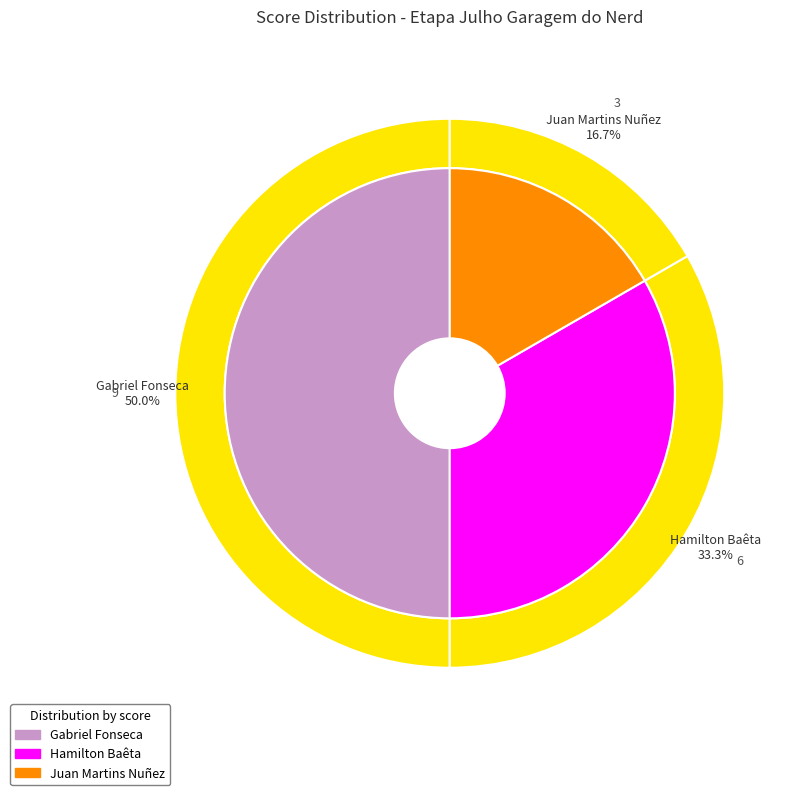

Is it true that Juan Martins Nuñez is 17% of the pie?

True